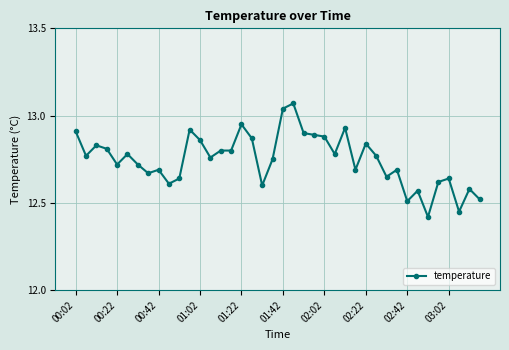

What is the sum of all values?

509.9